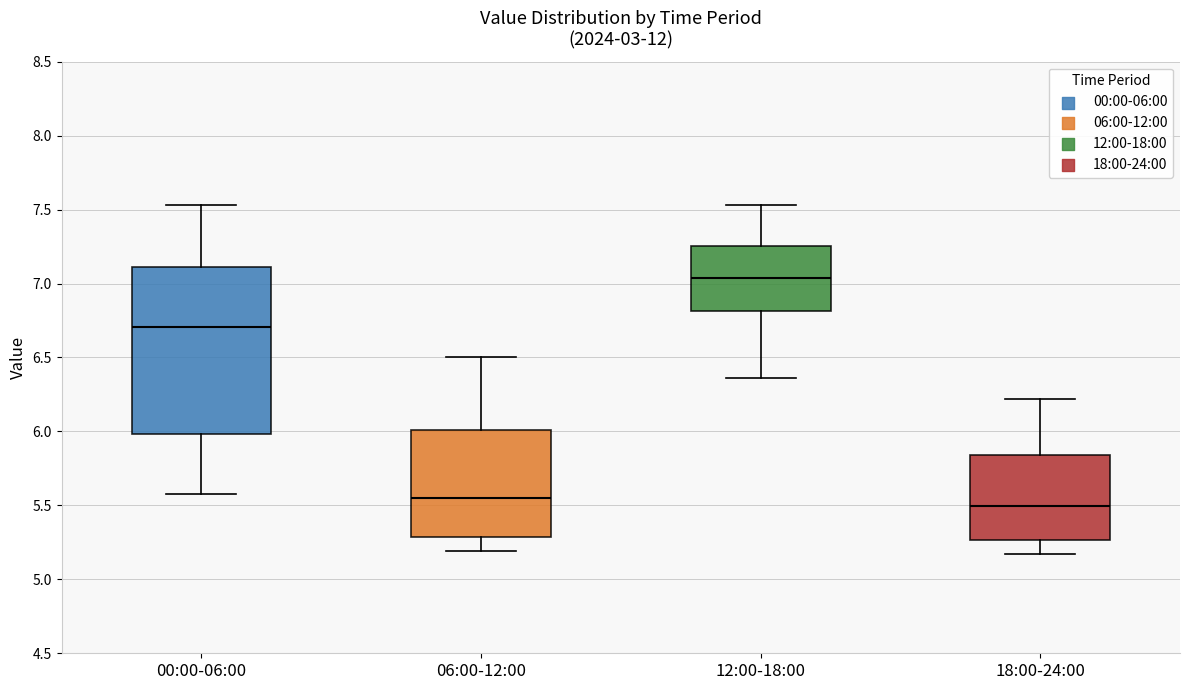

Which box's median line is the highest?

12:00-18:00